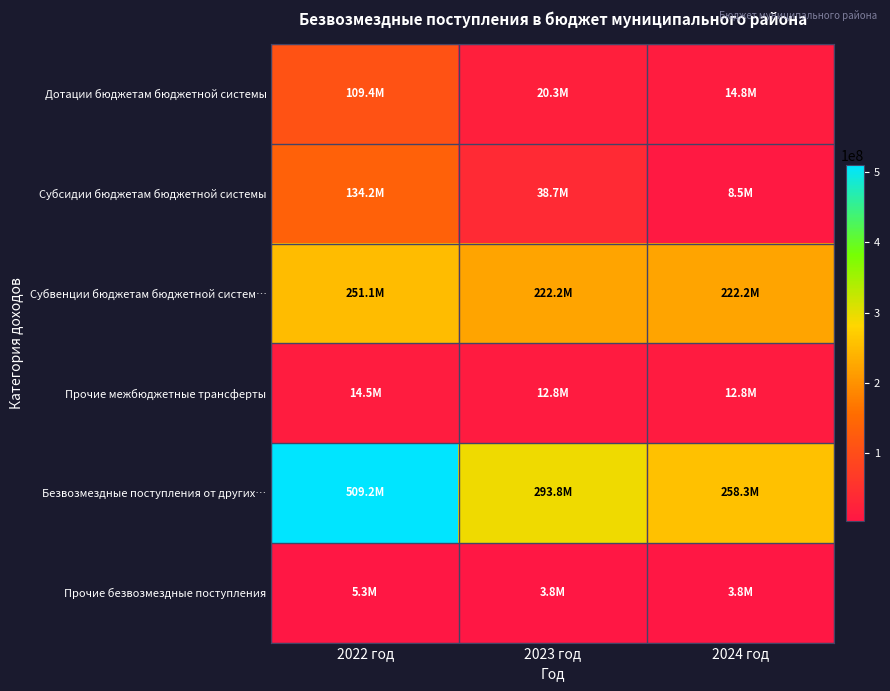

List the series in order of their peak value, lowest first.

Прочие безвозмездные поступления, Прочие межбюджетные трансферты, Дотации бюджетам бюджетной системы, Субсидии бюджетам бюджетной системы, Субвенции бюджетам бюджетной систем…, Безвозмездные поступления от других…